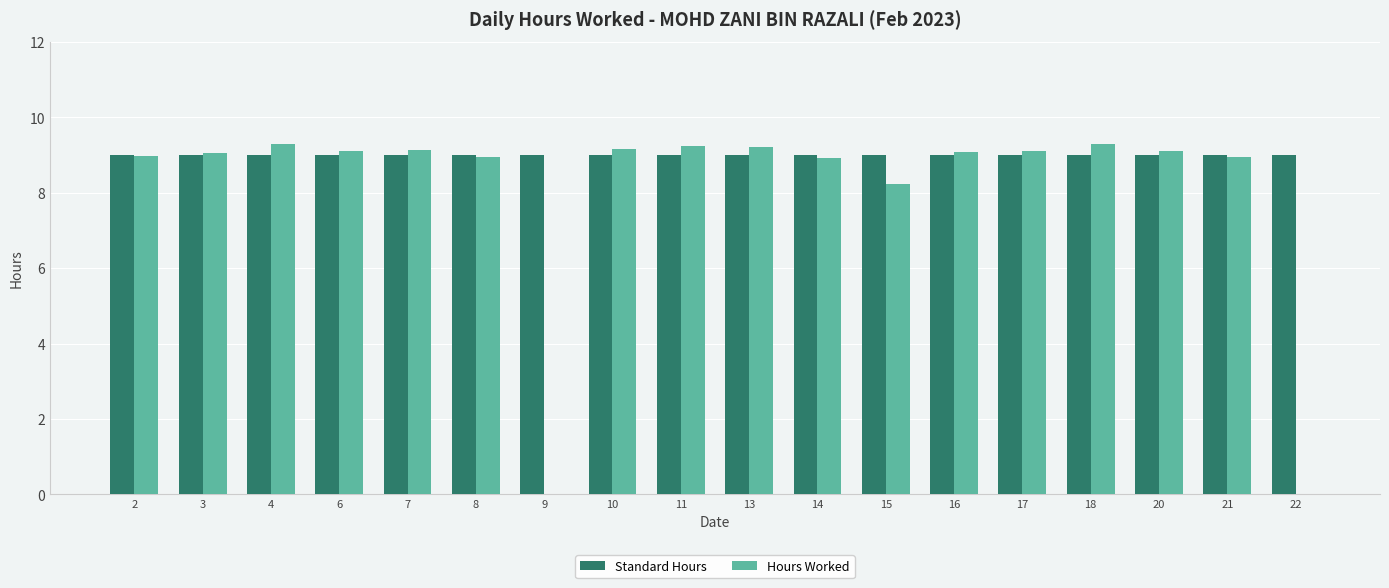

The Standard Hours series shows 9.0 at 18. True or false?

True